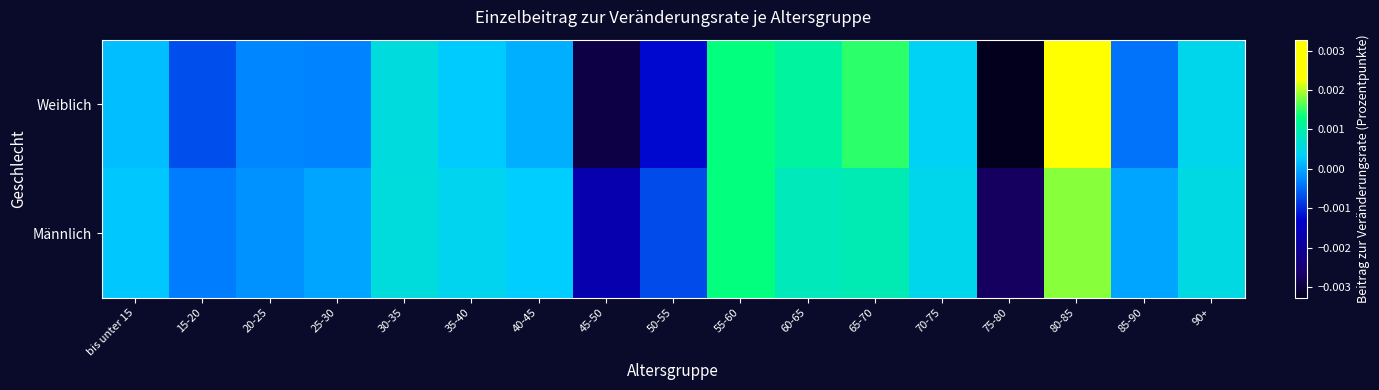

Which series has the largest total across all categories?

Männlich